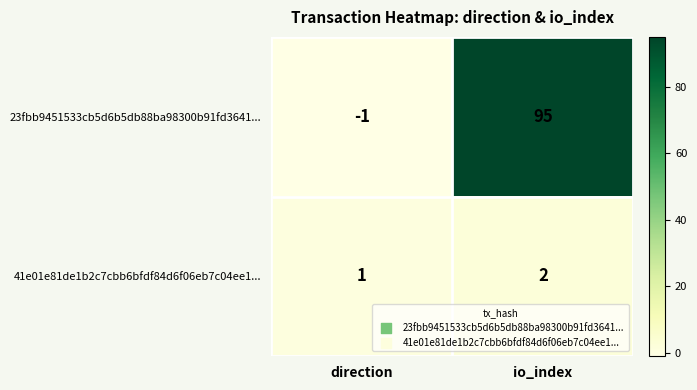

List the series in order of their overall mean, lowest first.

41e01e81de1b2c7cbb6bfdf84d6f06eb7c04ee1..., 23fbb9451533cb5d6b5db88ba98300b91fd3641...